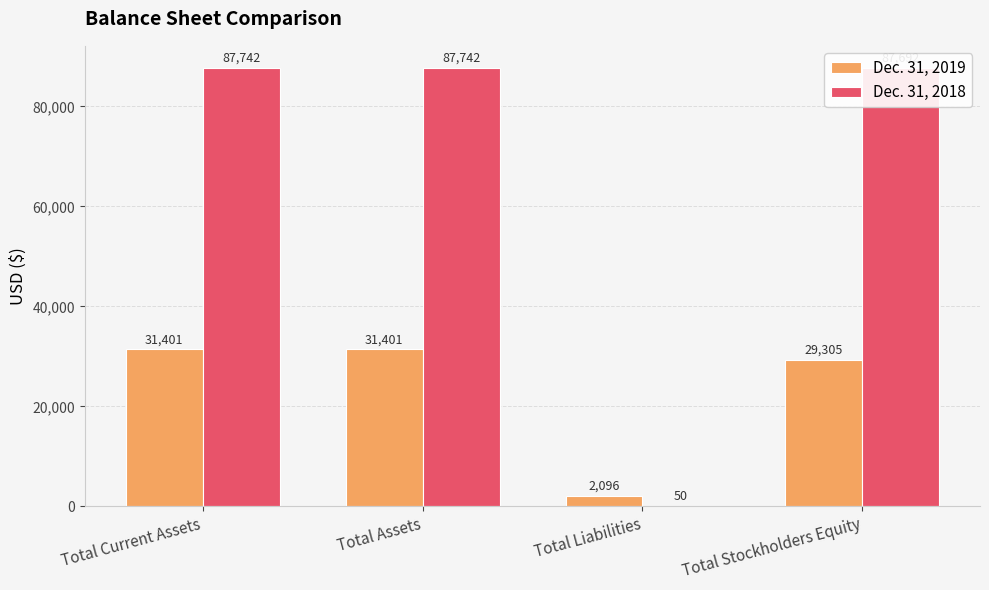

What is the sum of all Dec. 31, 2018 values?

263226